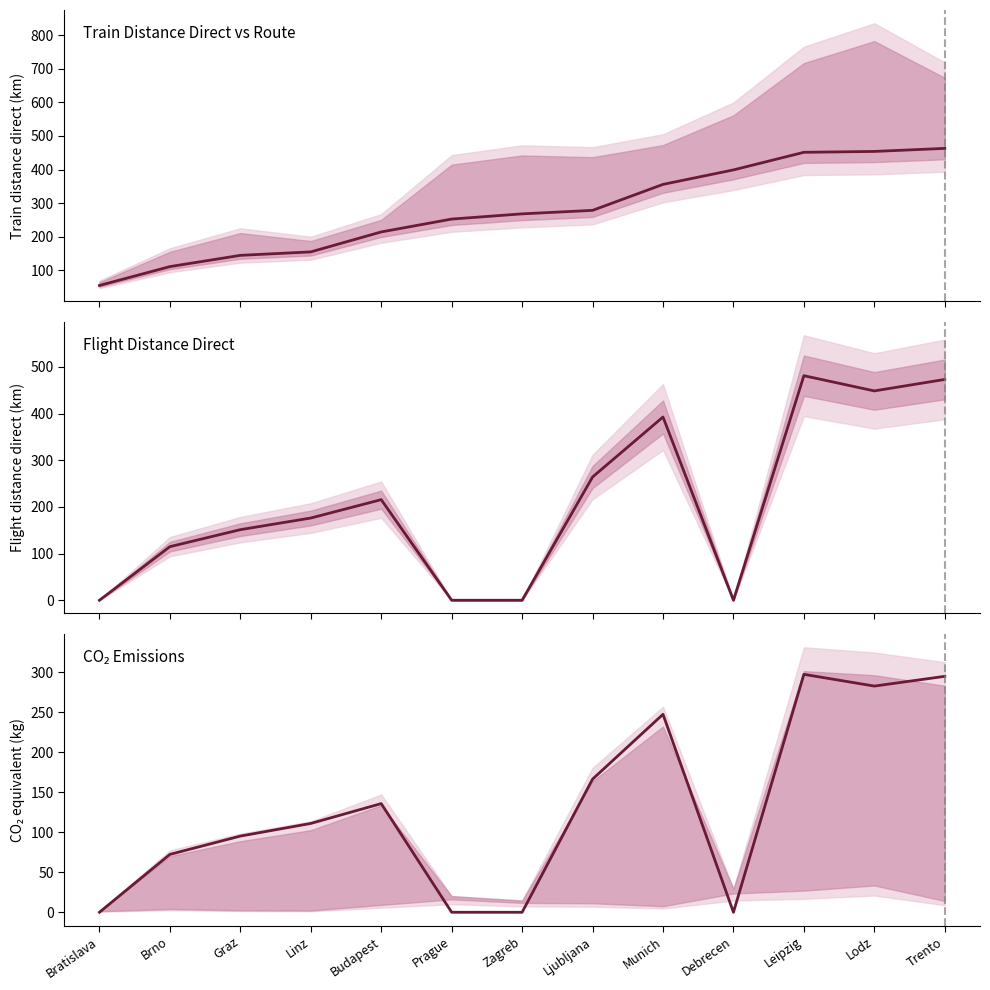

Which label corresponds to the largest value in the chart?

Leipzig